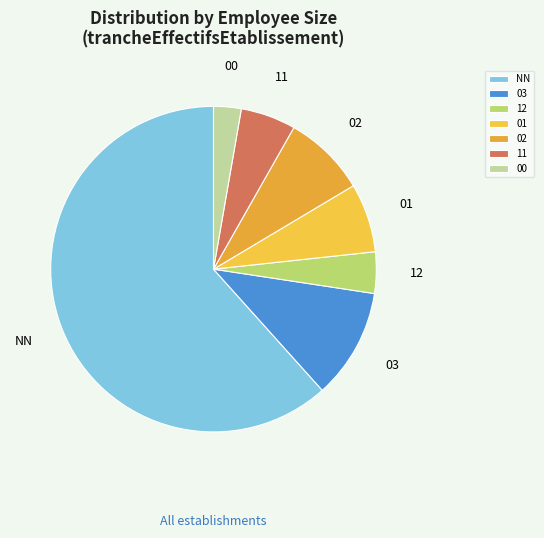

Rank the categories by value from lowest to highest.

00, 12, 11, 01, 02, 03, NN